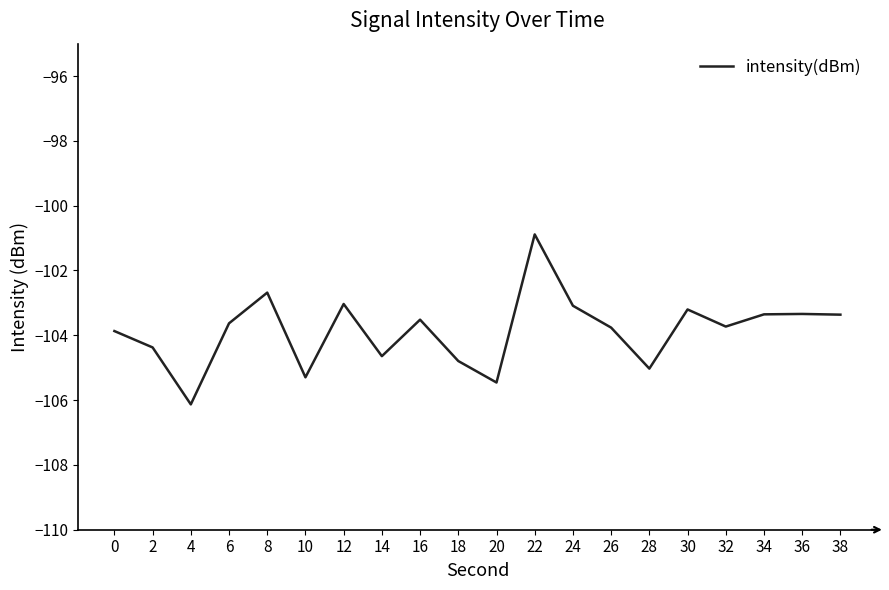

Between 18 and 36, which is larger?

36